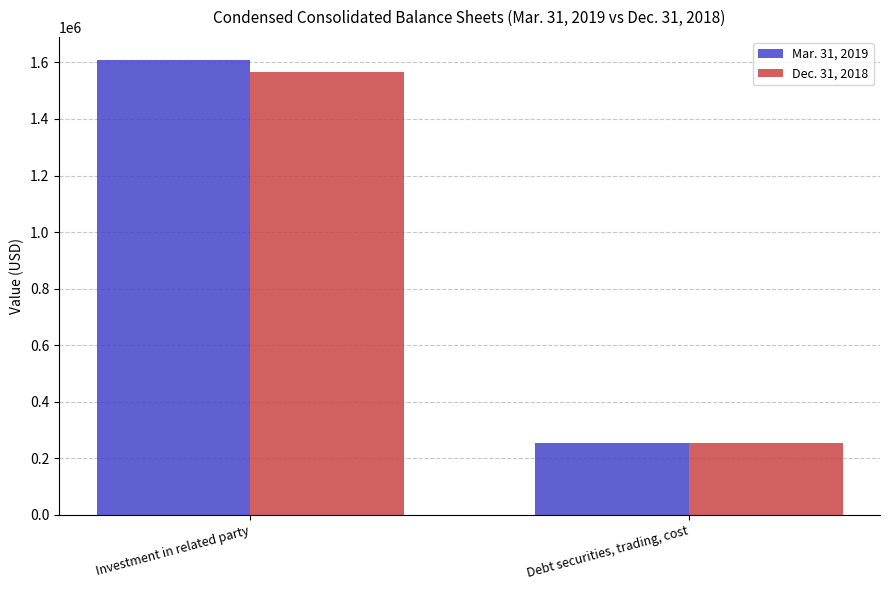

What are all the series names shown in the legend?

Mar. 31, 2019, Dec. 31, 2018